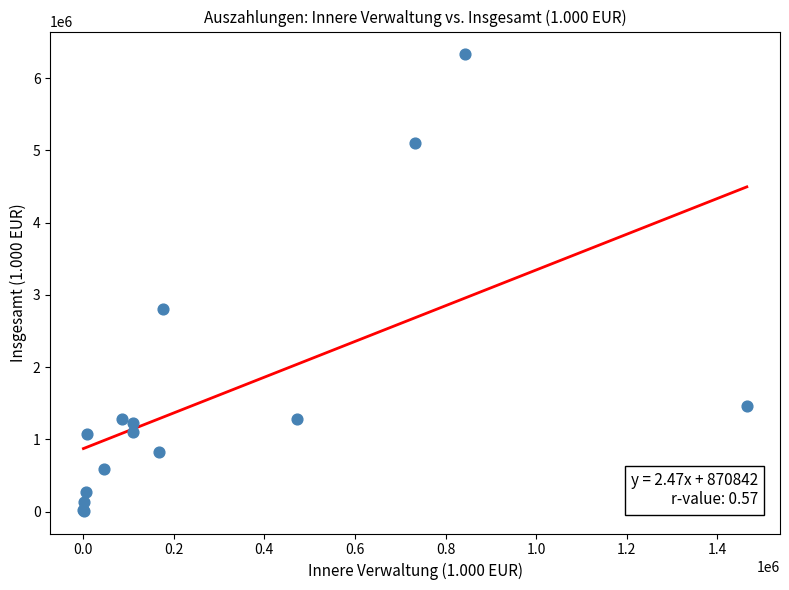

What Y value in the scatter plot is closest to 3171575?

2802321